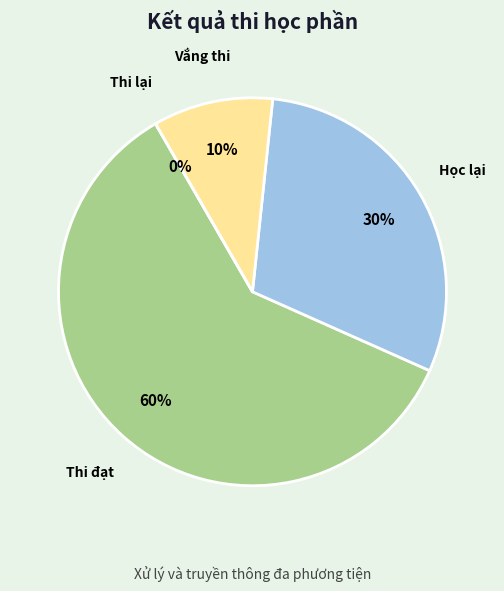

What is the ratio of the value at Vắng thi to the value at Thi đạt?

0.2